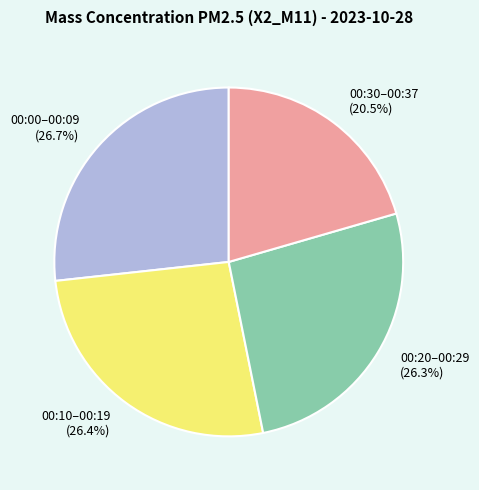

Does any single category account for the majority?

No